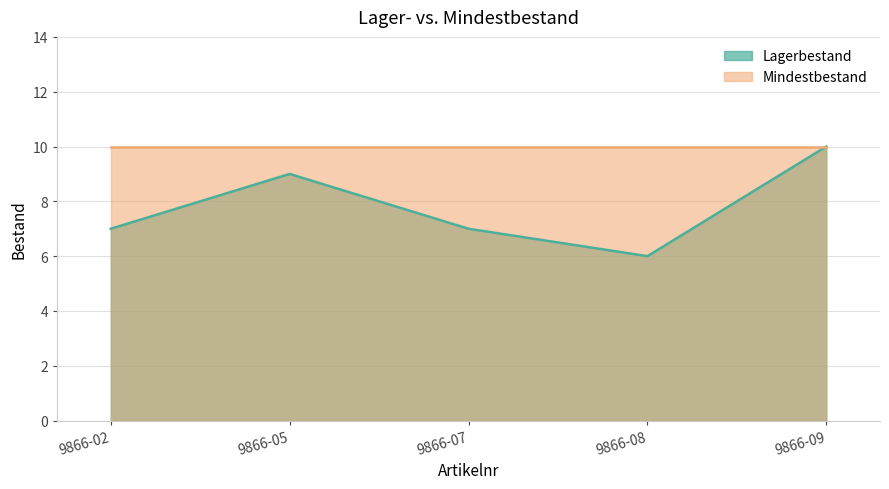

What is the difference between the values at 9866-09 and 9866-02?

3